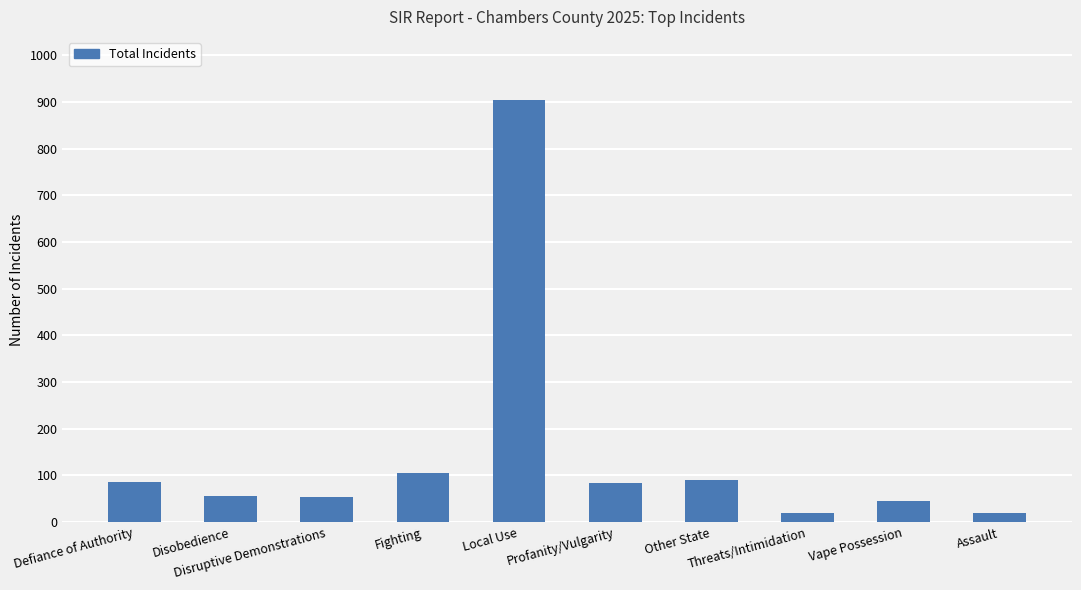

What is the change in value from Defiance of Authority to Other State?

+5